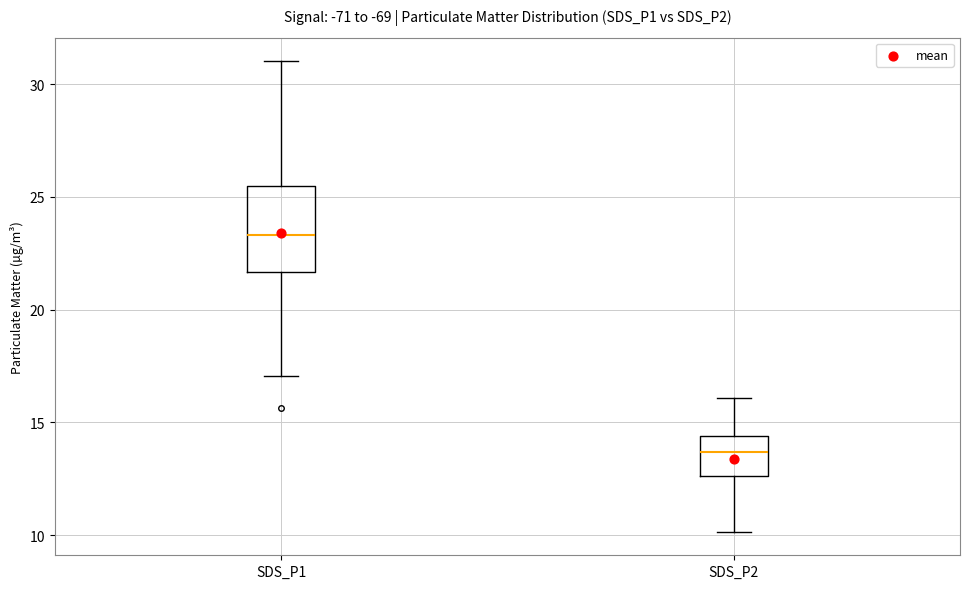

Which box's median line is the lowest?

SDS_P2